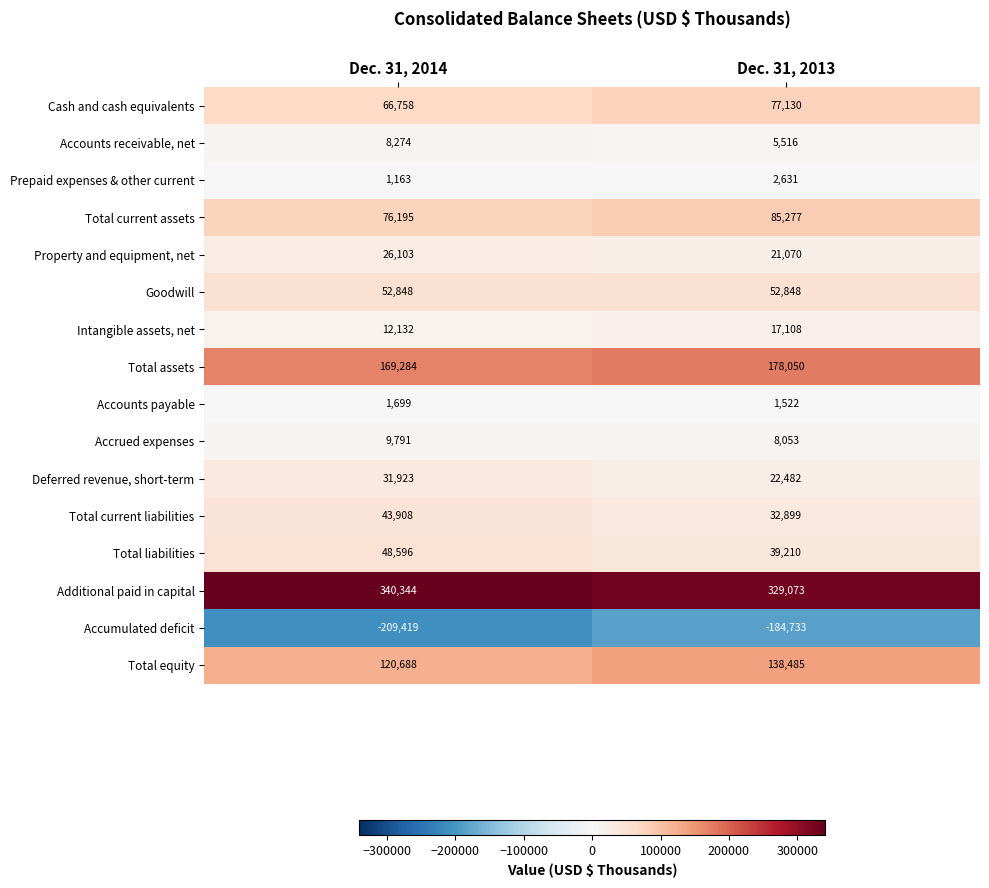

Read the Accounts payable value at Dec. 31, 2013, to the nearest 5.

1520